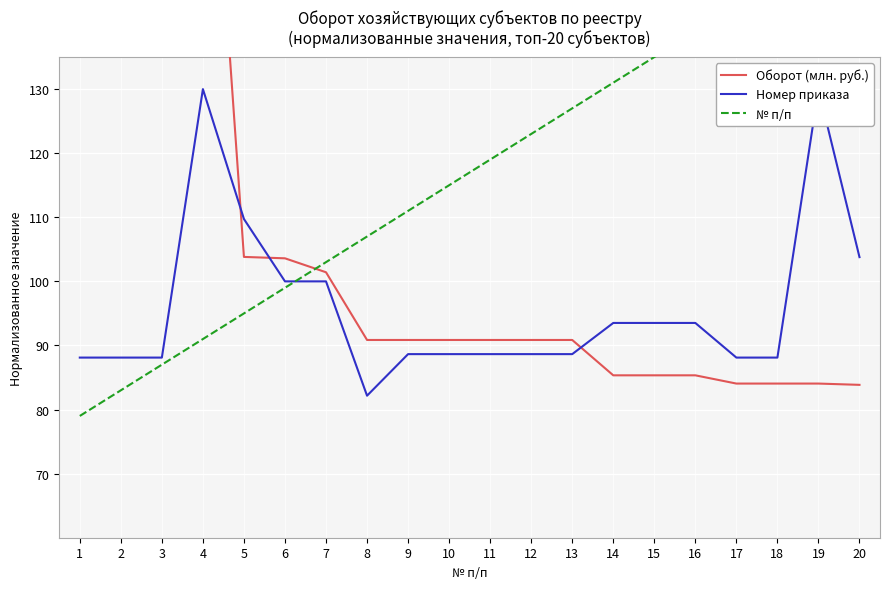

Is the value of № п/п at 18 greater than the value of Оборот (млн. руб.) at 14?

Yes